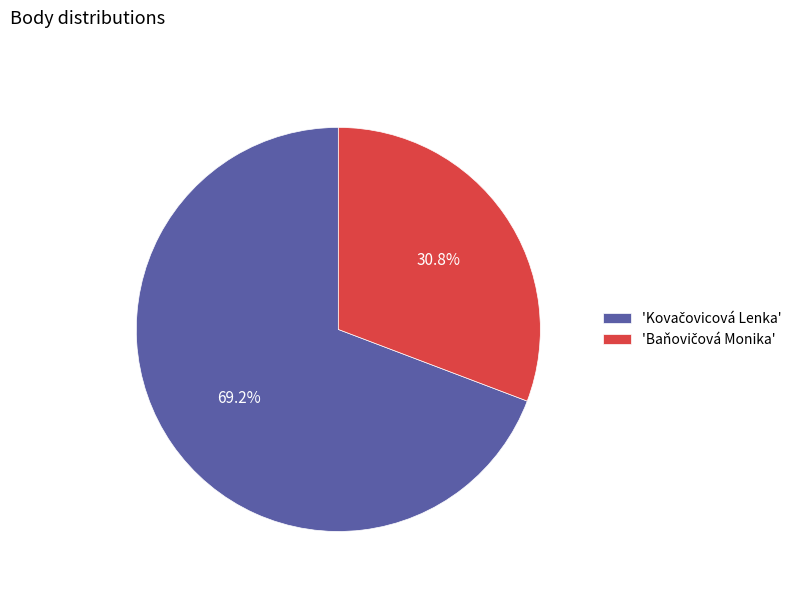

Is there a majority slice in this chart?

Yes